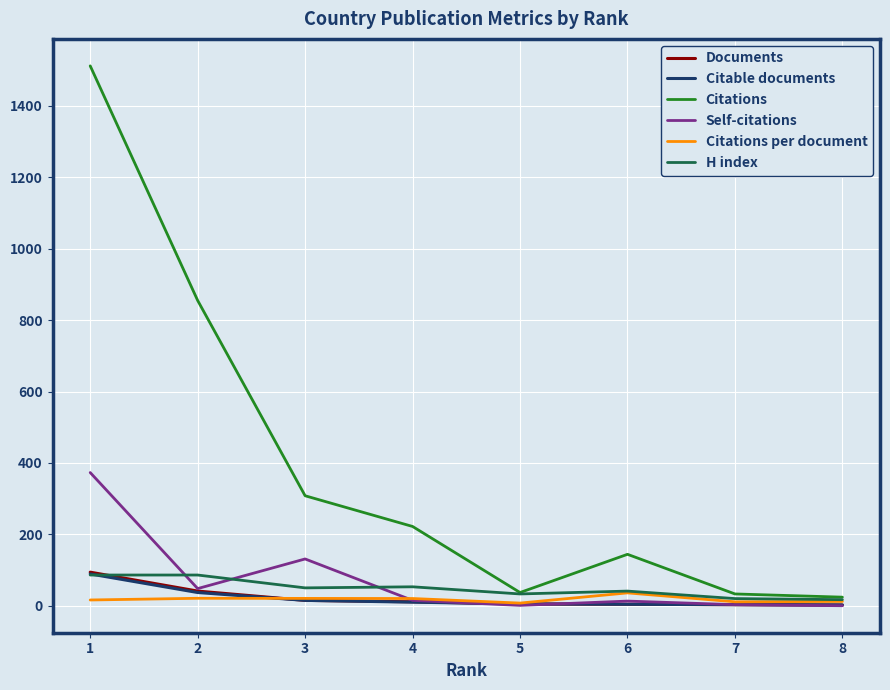

What is the sum of the Citations per document values at 8 and 5?

19.4